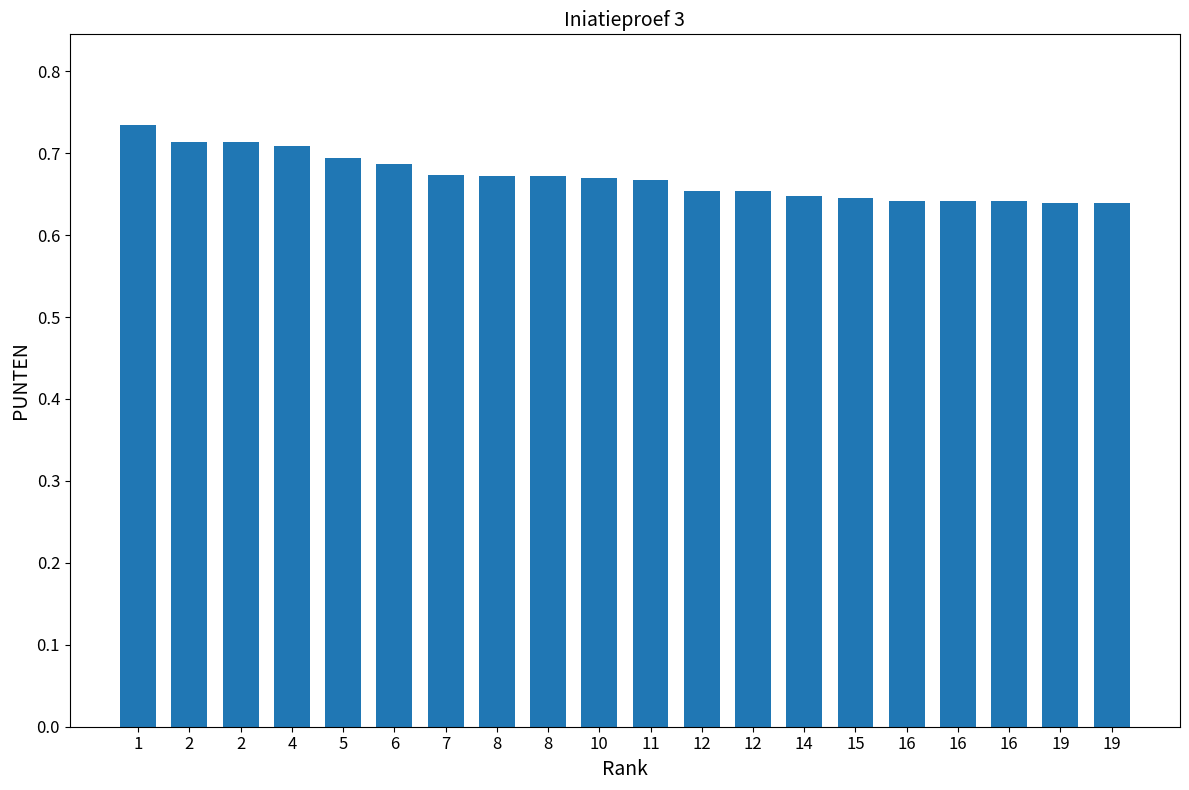

What is the value of the 20th bar from the left?

0.6